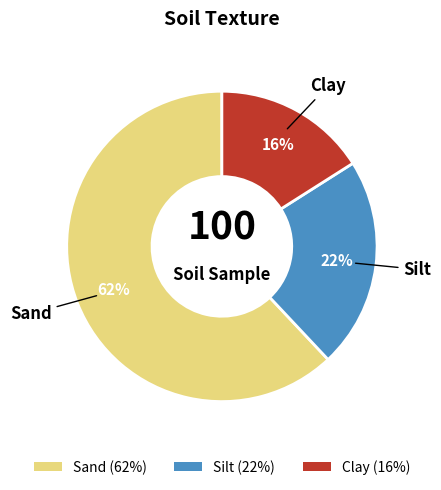

True or false: Clay accounts for 16% of the total.

True